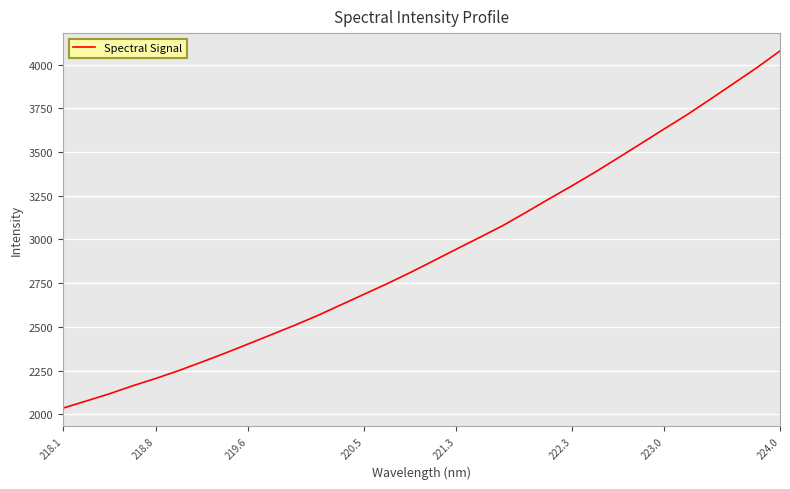

What is the difference between the maximum and minimum values?

2043.1